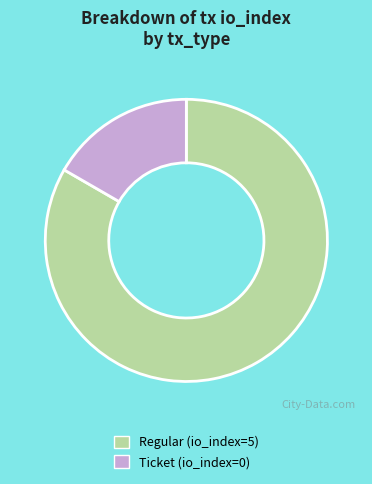

Between Ticket (io_index=0) and Regular (io_index=5), which is larger?

Regular (io_index=5)